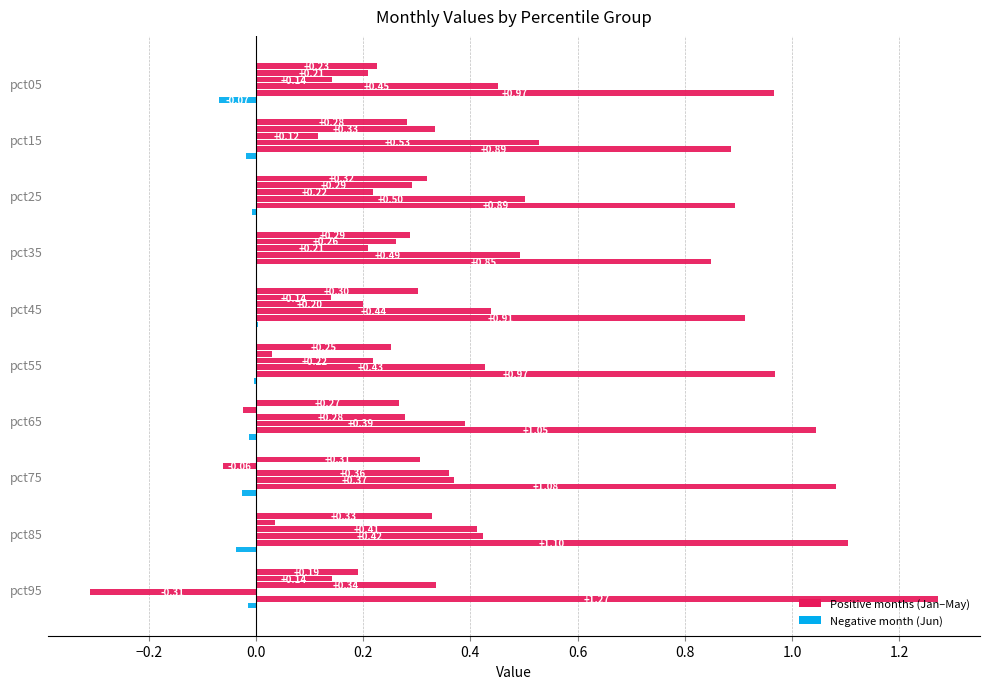

Reading left to right, list all the values displayed in this chart.

Jan: 0.2	0.3	0.3	0.3	0.3	0.3	0.3	0.3	0.3	0.2
Feb: 0.2	0.3	0.3	0.3	0.1	0.0	-0.0	-0.1	0.0	0.1
Mar: 0.1	0.1	0.2	0.2	0.2	0.2	0.3	0.4	0.4	0.3
Apr: 0.5	0.5	0.5	0.5	0.4	0.4	0.4	0.4	0.4	-0.3
May: 1.0	0.9	0.9	0.8	0.9	1.0	1.0	1.1	1.1	1.3
Jun: -0.1	-0.0	-0.0	0.0	0.0	-0.0	-0.0	-0.0	-0.0	-0.0